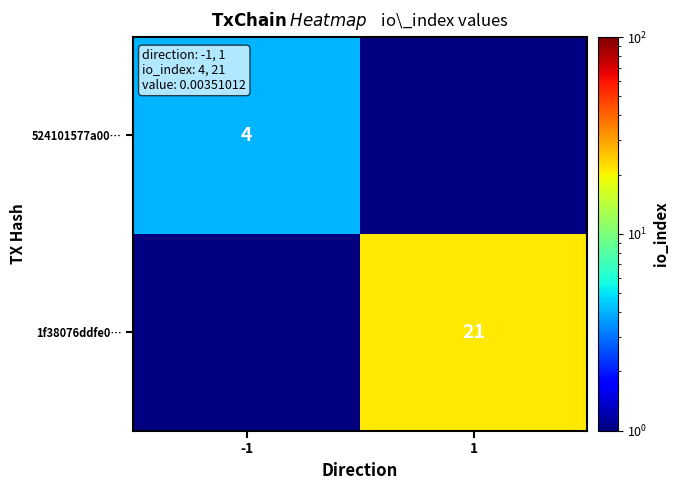

The value of 524101577a00… at -1 is 1. True or false?

False